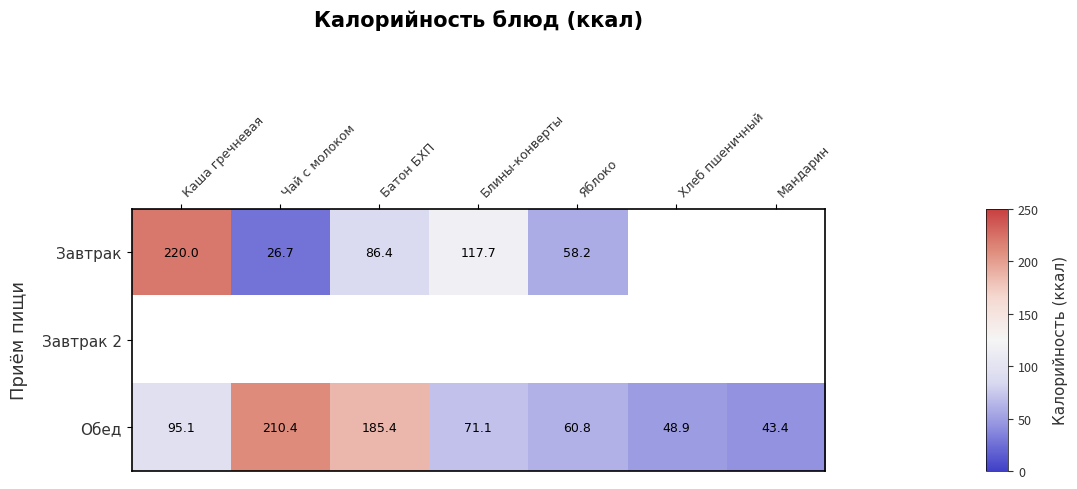

Is the value of Обед at Батон БХП greater than the value of Завтрак at Батон БХП?

Yes